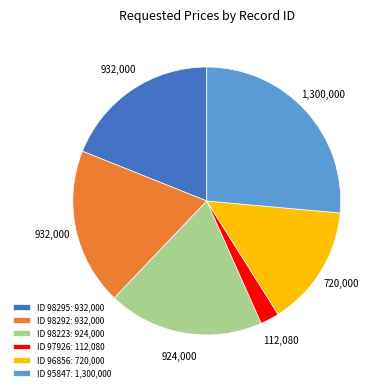

Does any single category account for the majority?

No